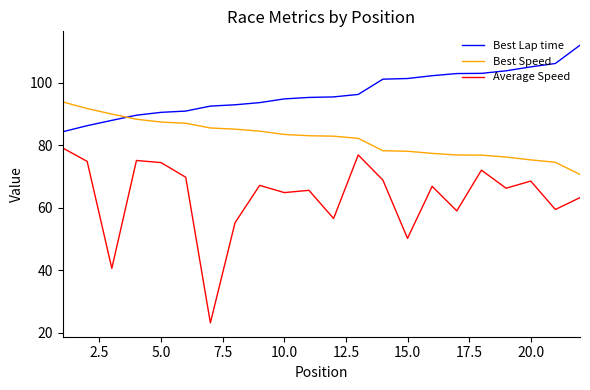

At how many categories does at least one series exceed 33?

22